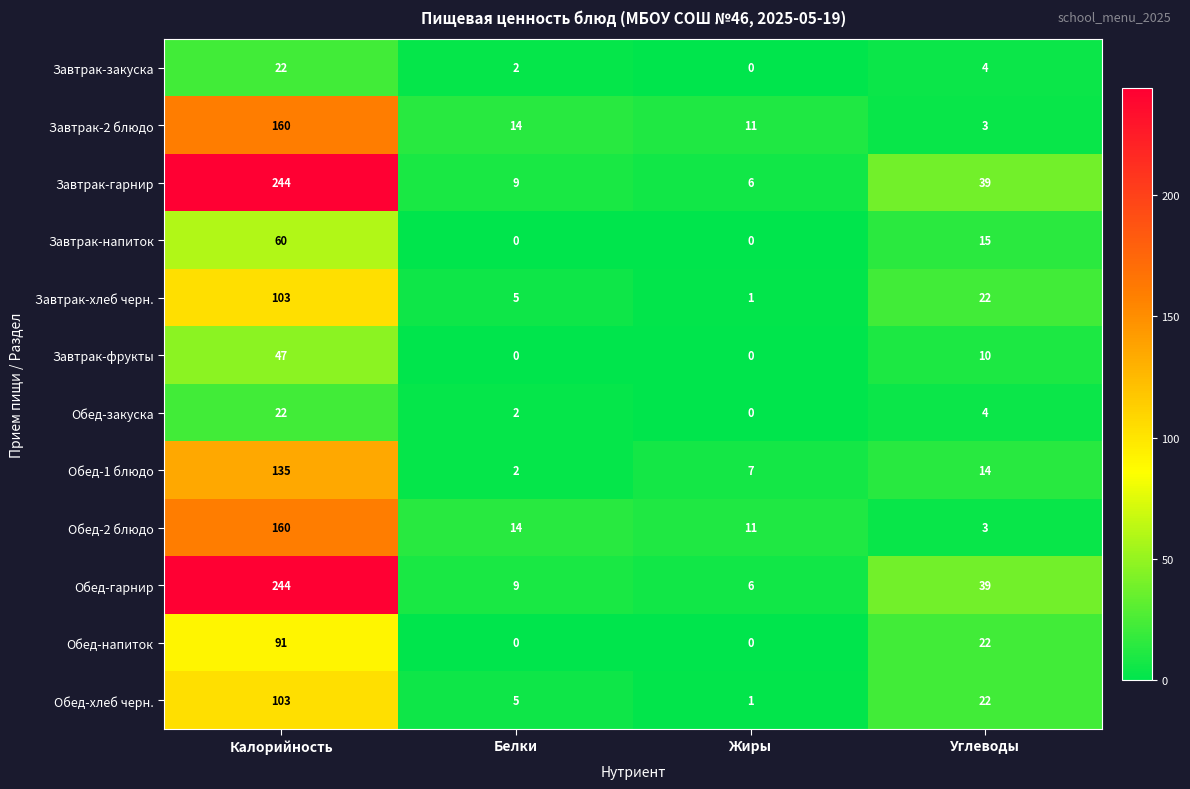

Which category has the lowest value in the Завтрак-2 блюдо series?

Углеводы